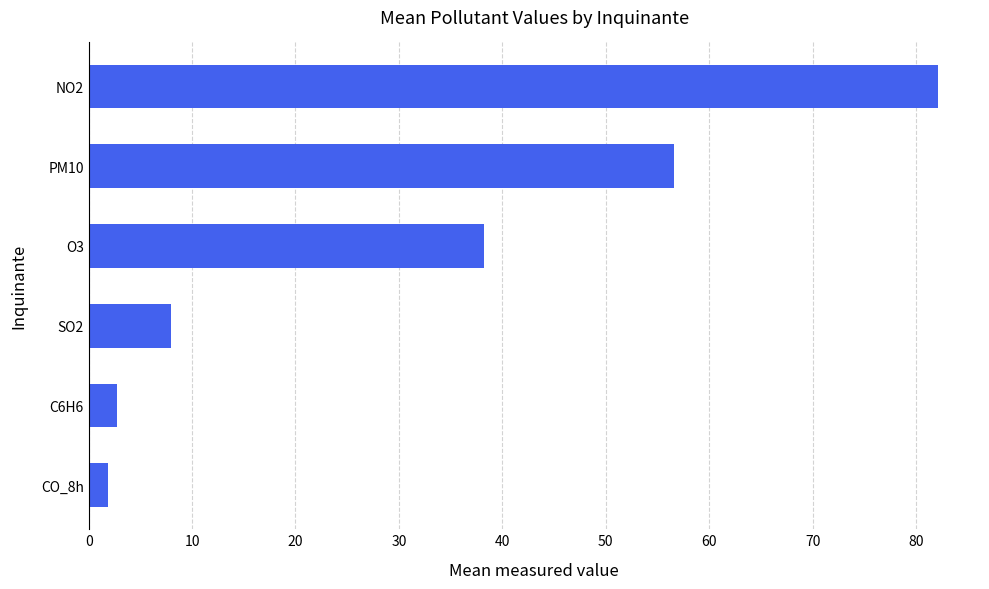

At which category does the chart reach its peak across all series?

NO2